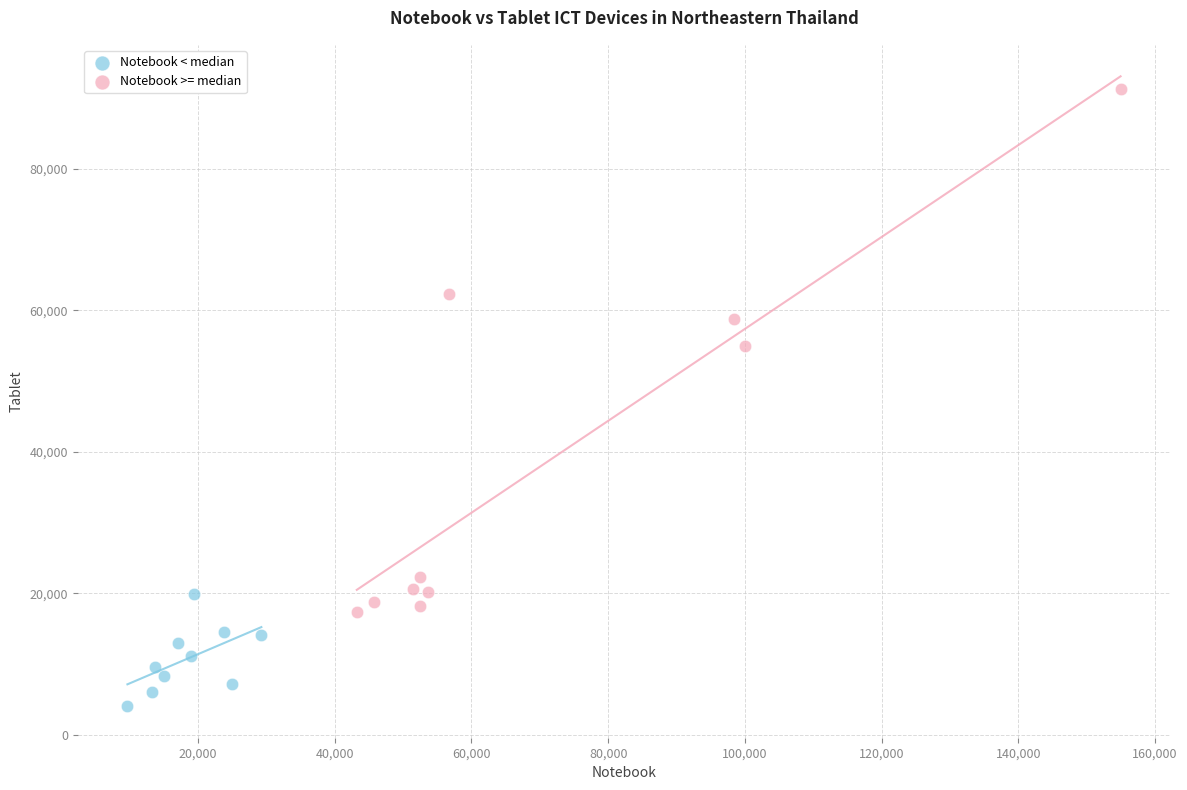

Which series has the widest spread of Y values?

Notebook >= median